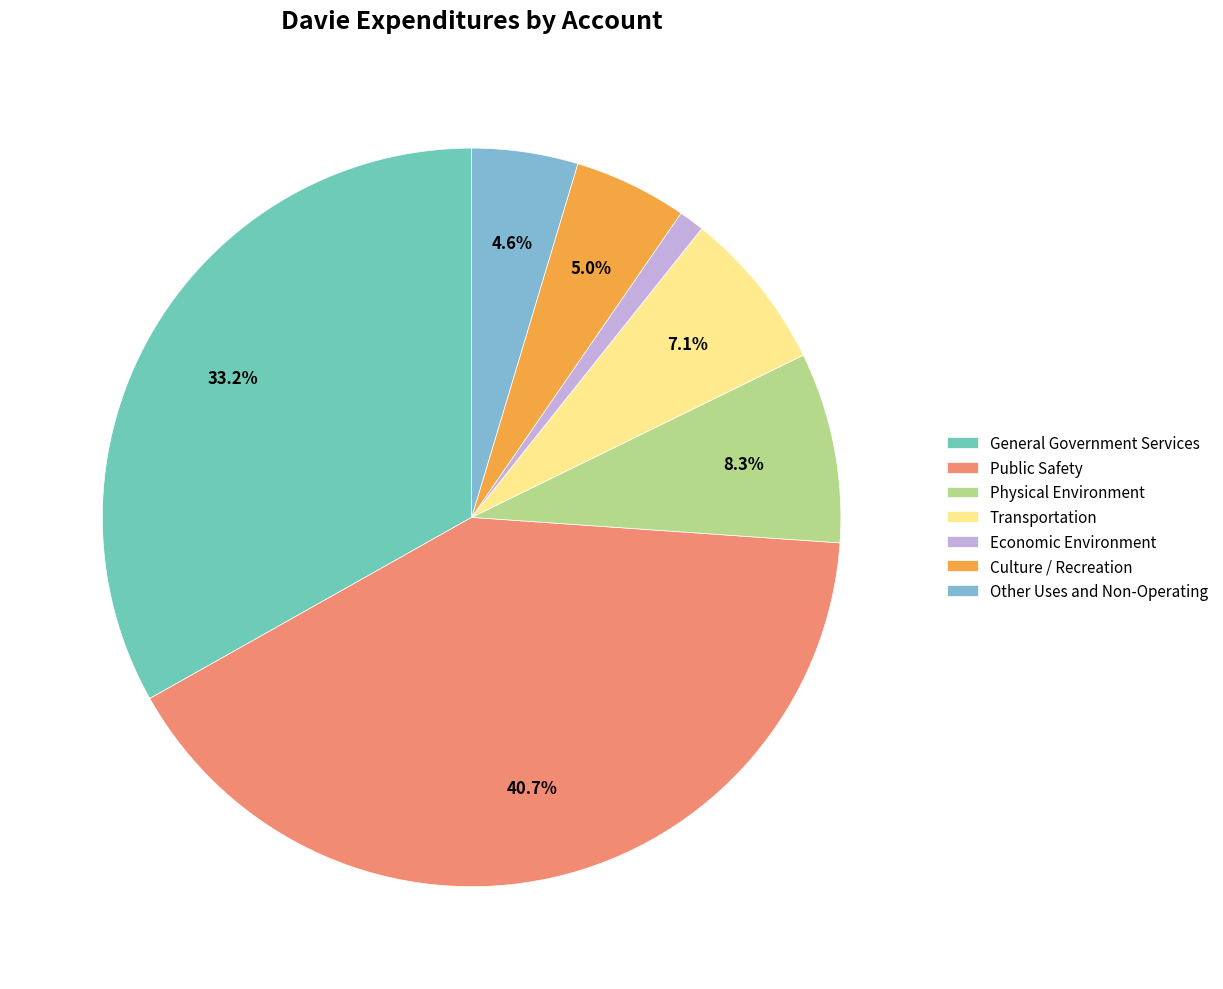

Which slice is the smallest?

Economic Environment